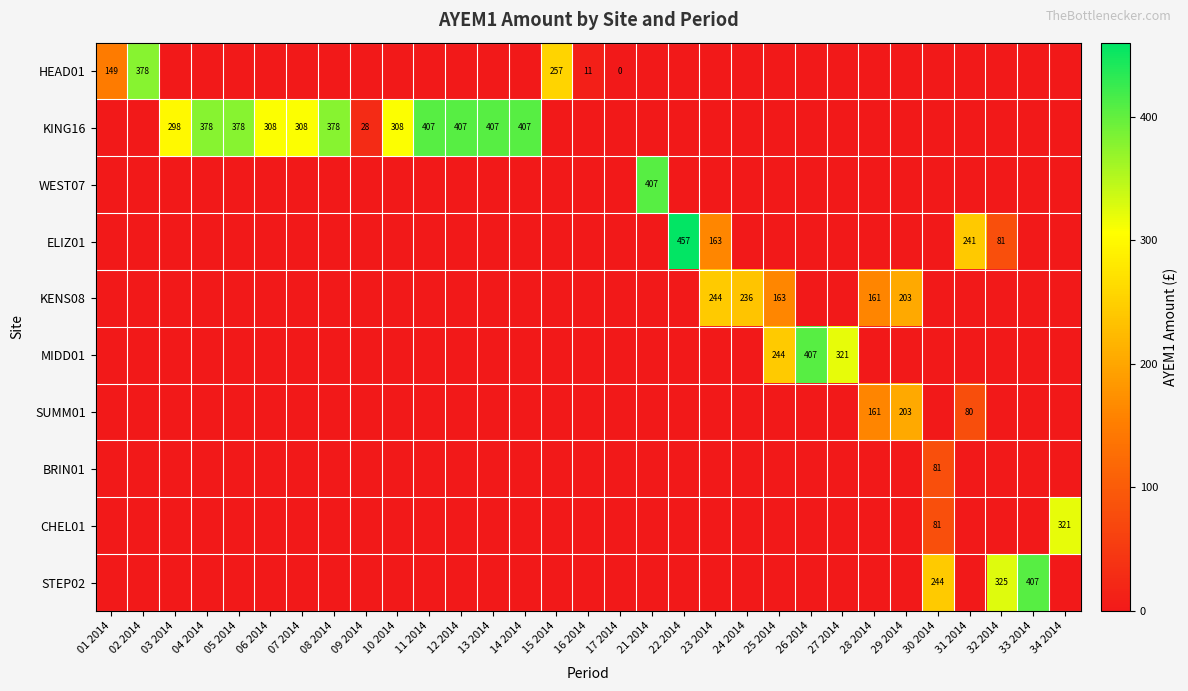

At which category does the chart reach its peak across all series?

22 2014